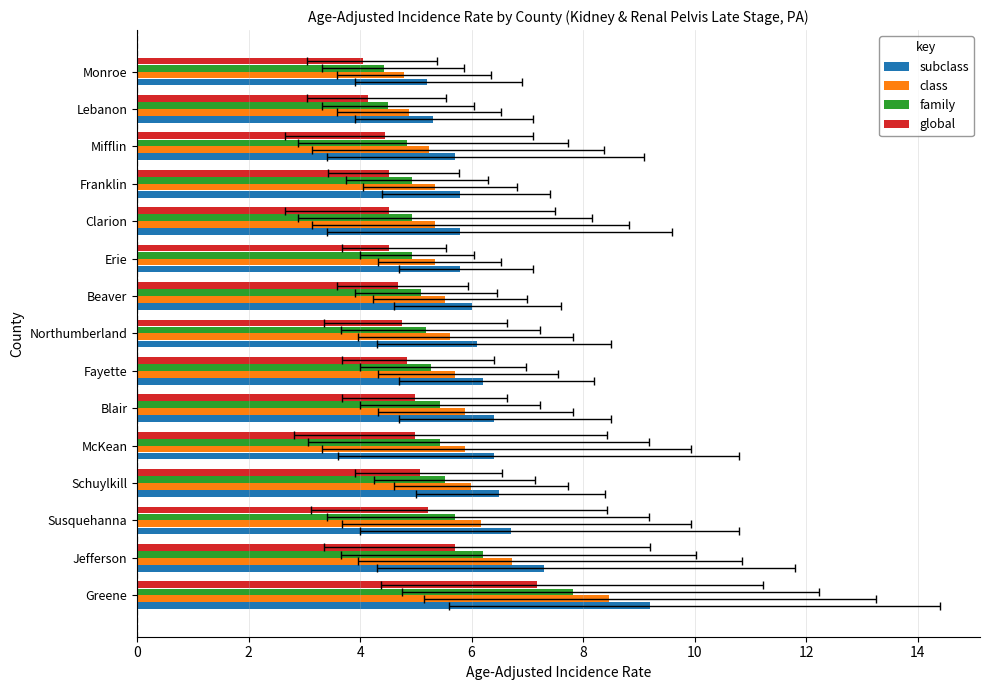

How many values in the class series exceed 5?

13